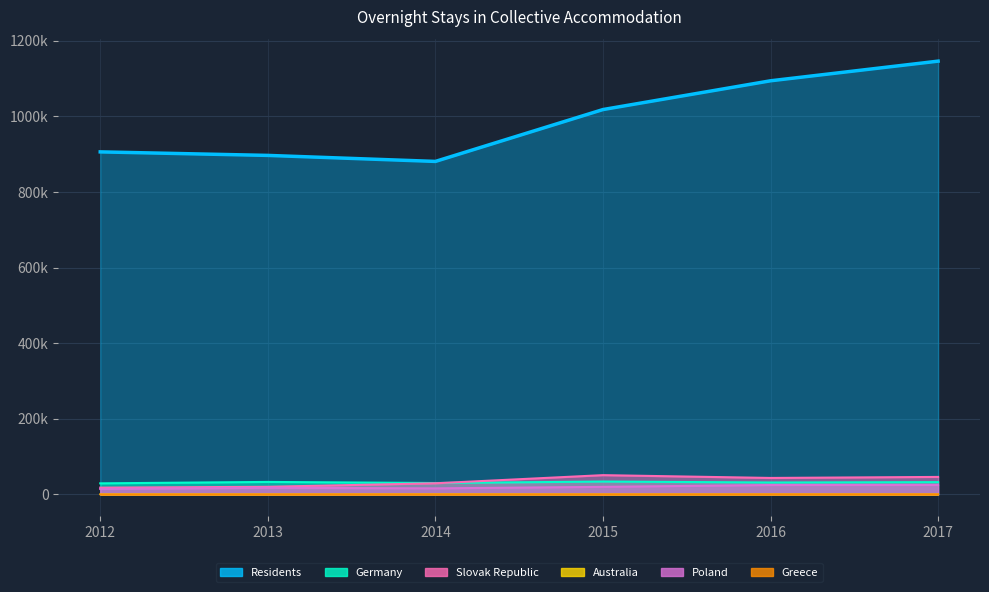

What is the greatest value displayed?

1145841